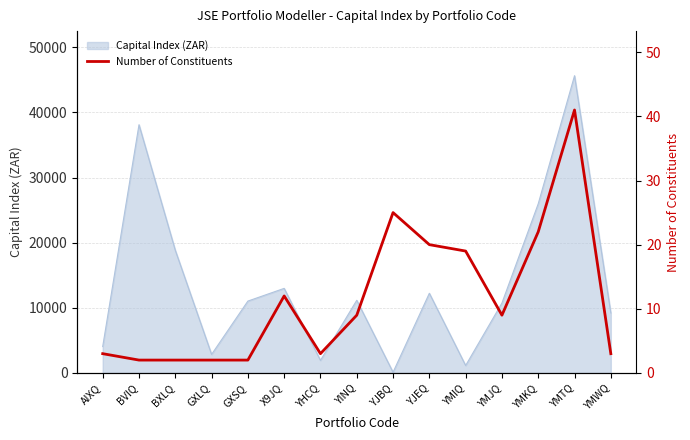

Is it true that the value at YMWQ is 5?

False